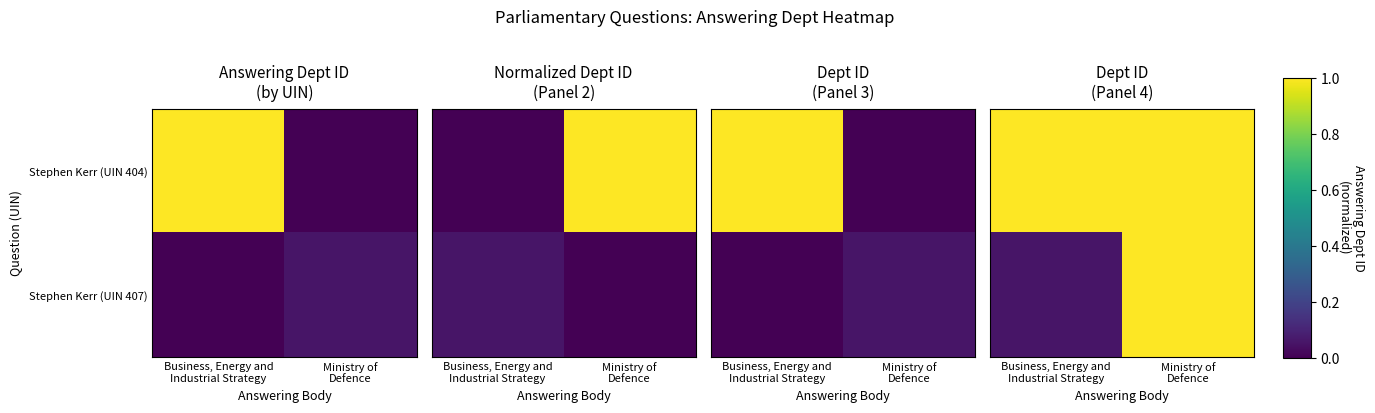

Count the number of categories in the chart.

2